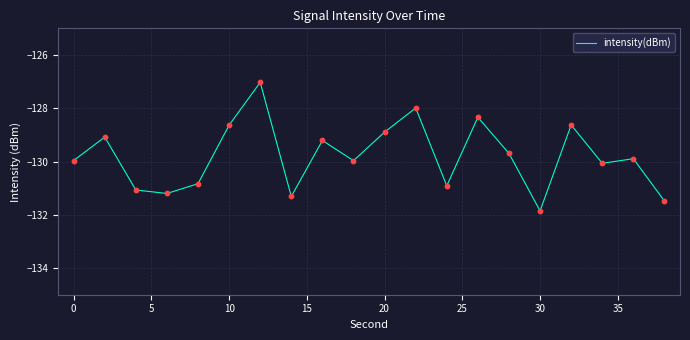

What is the minimum value shown in the chart?

-131.9